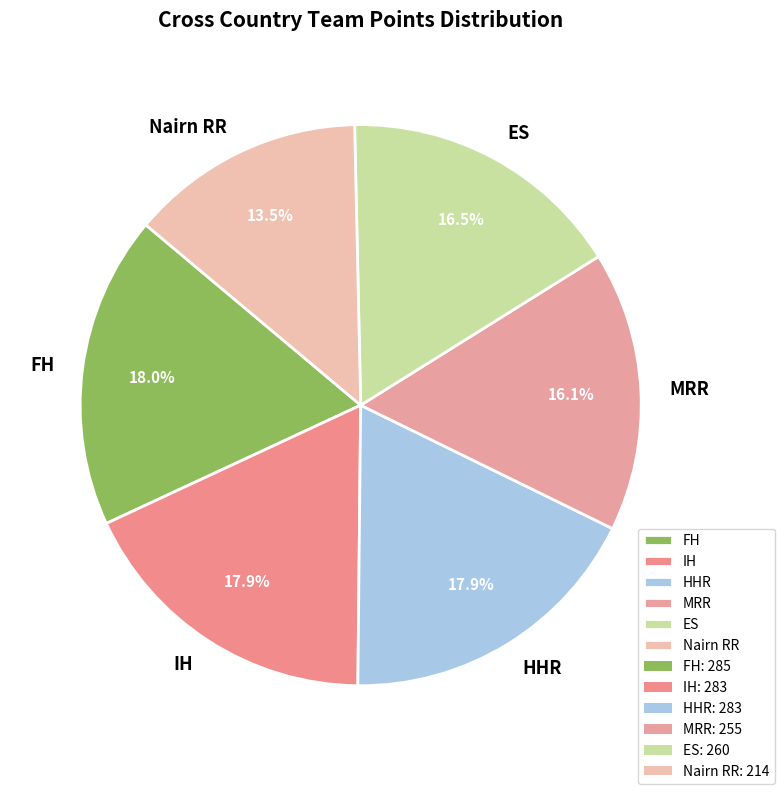

Count the number of slices in the pie.

6